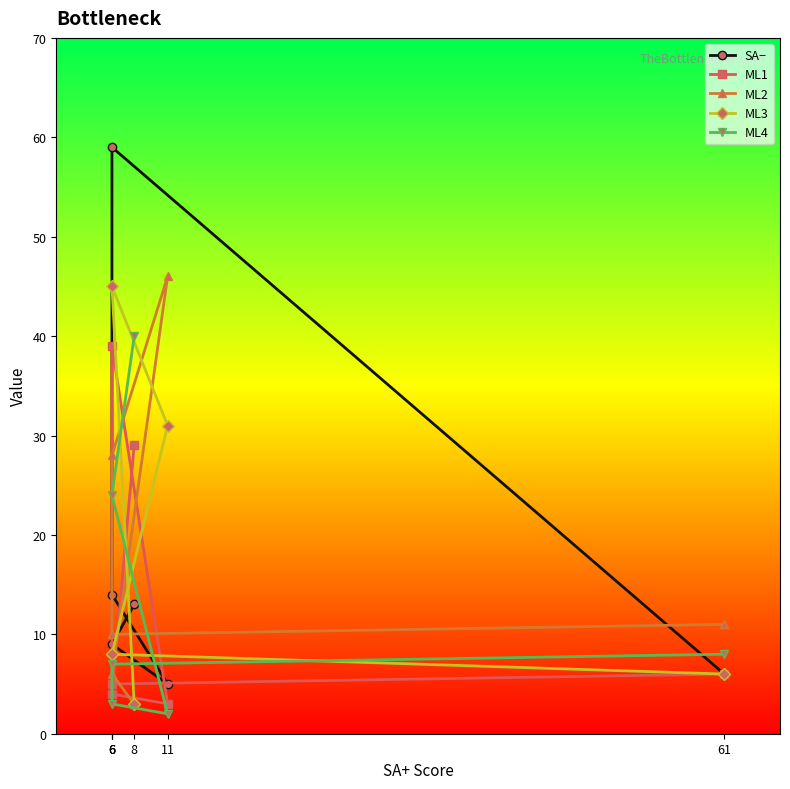

What is the spread (max minus min) of values at 11?

44